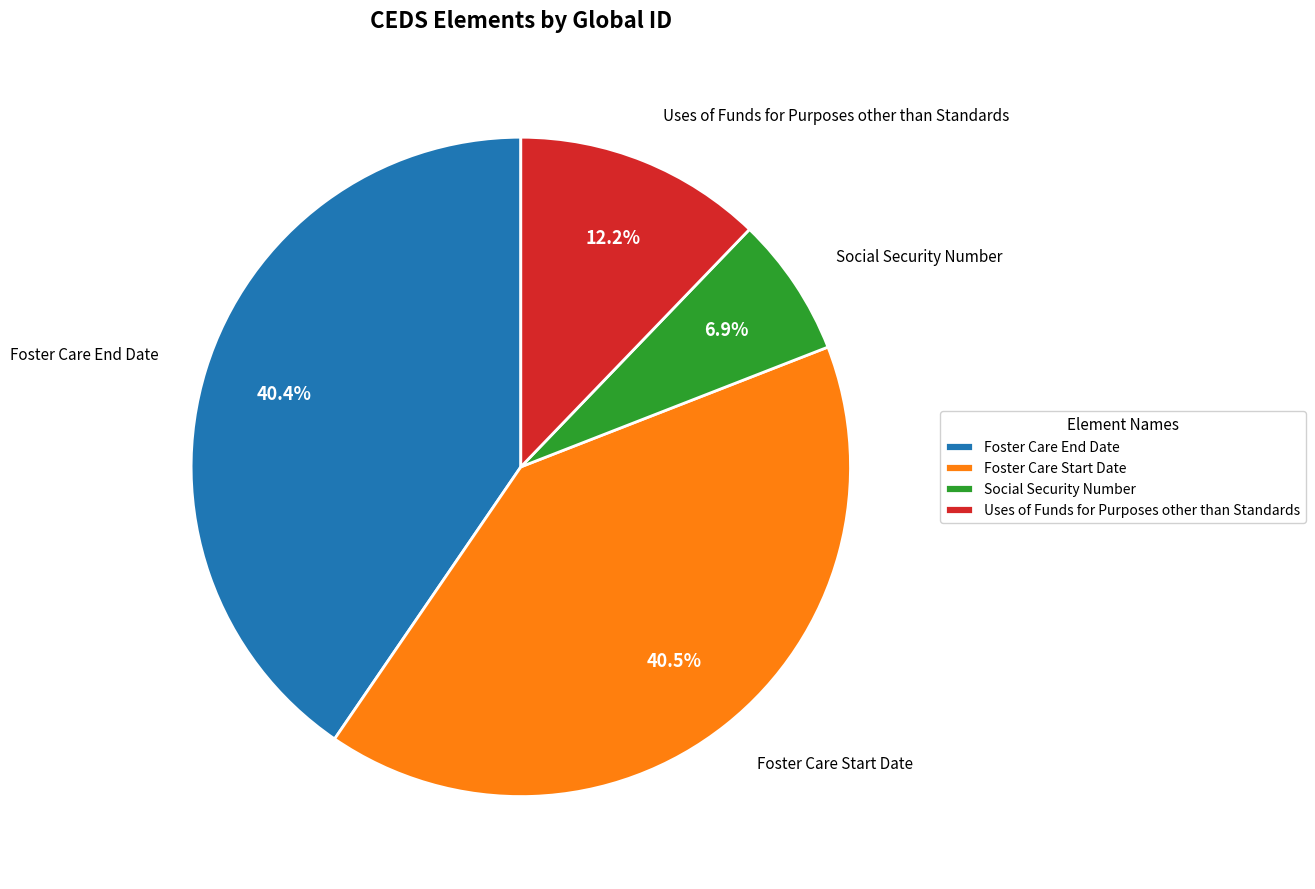

Count the number of slices in the pie.

4